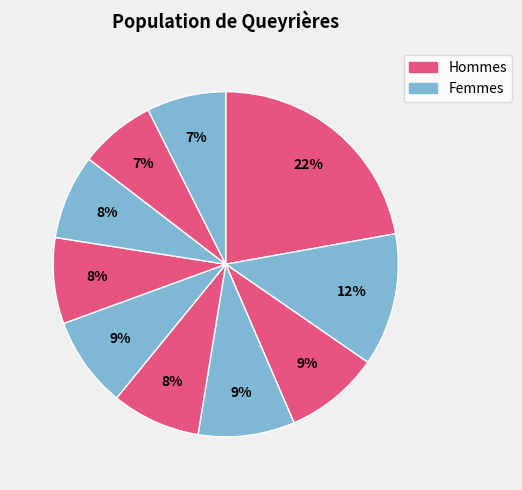

How many segments does this pie chart have?

10